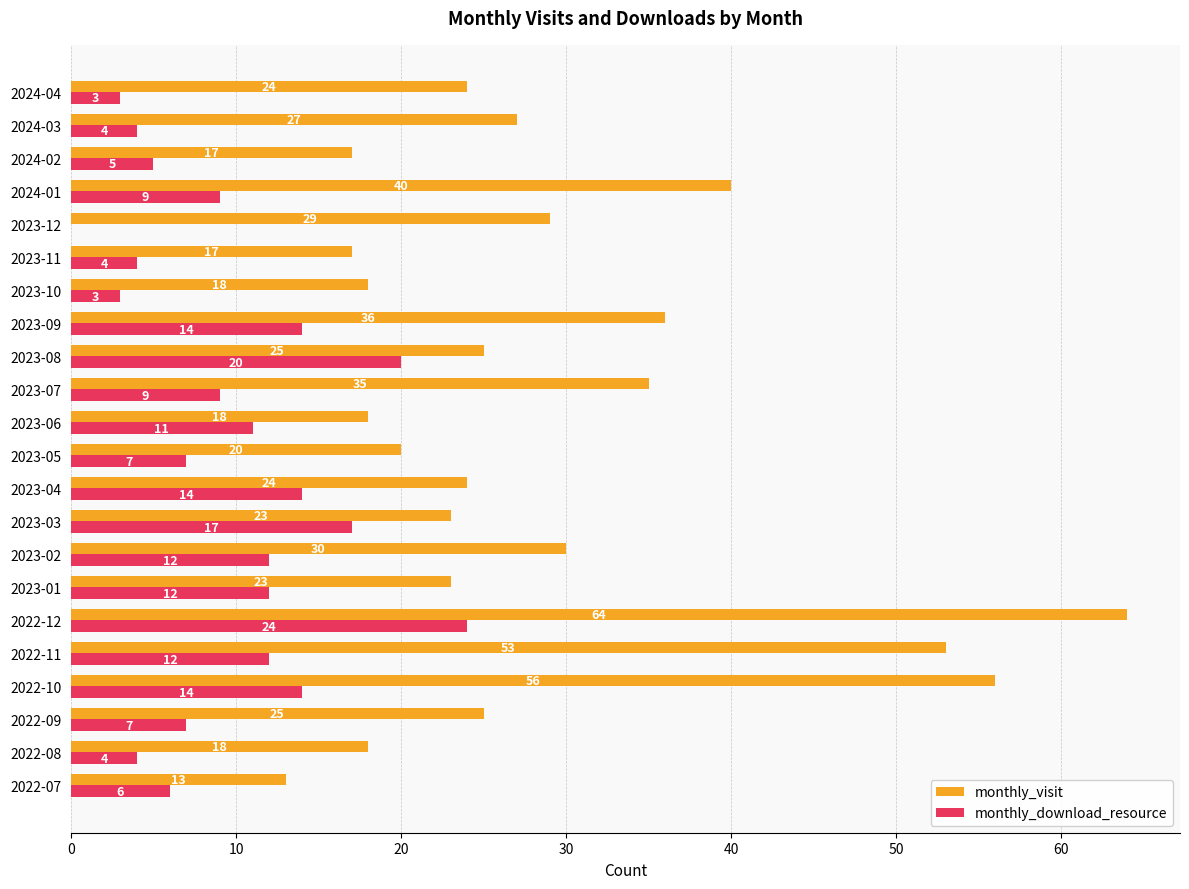

The monthly_visit series shows 53 at 2022-11. True or false?

True